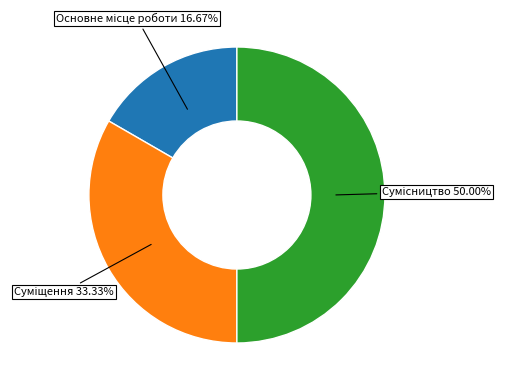

Does any single category account for the majority?

No